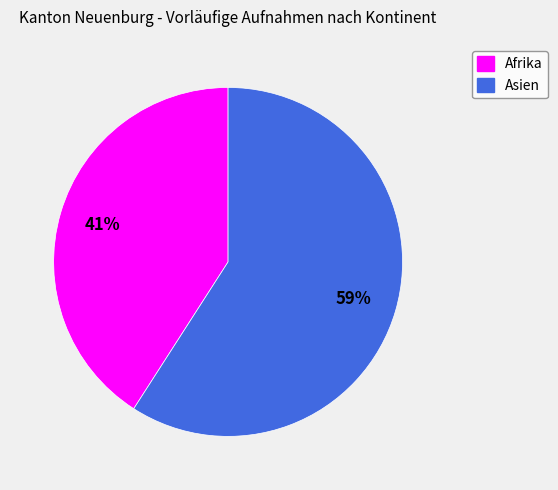

What is the ratio of the value at Afrika to the value at Asien?

0.7